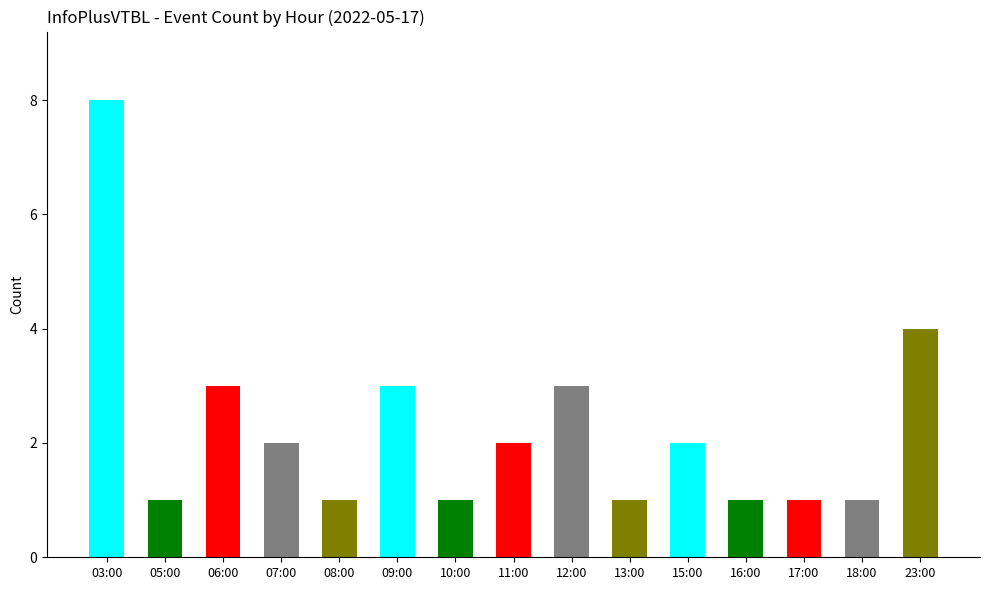

What is the label of the 11th bar from the right?

08:00